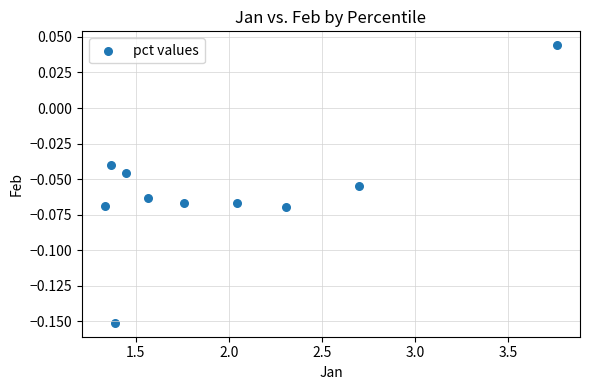

What is the average X value?

2.0